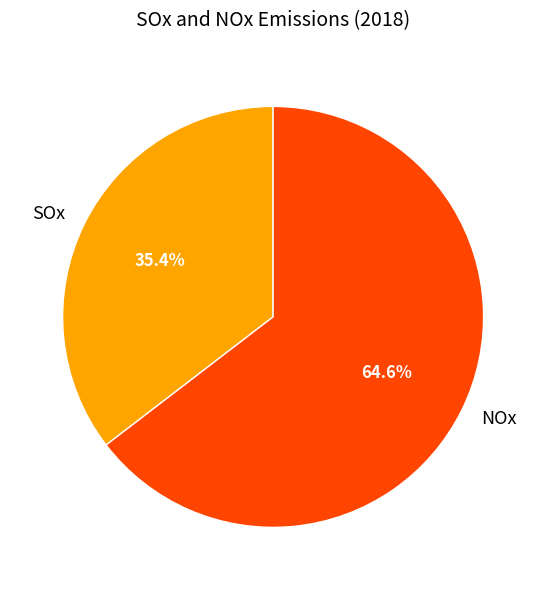

How many slices are in this pie chart?

2